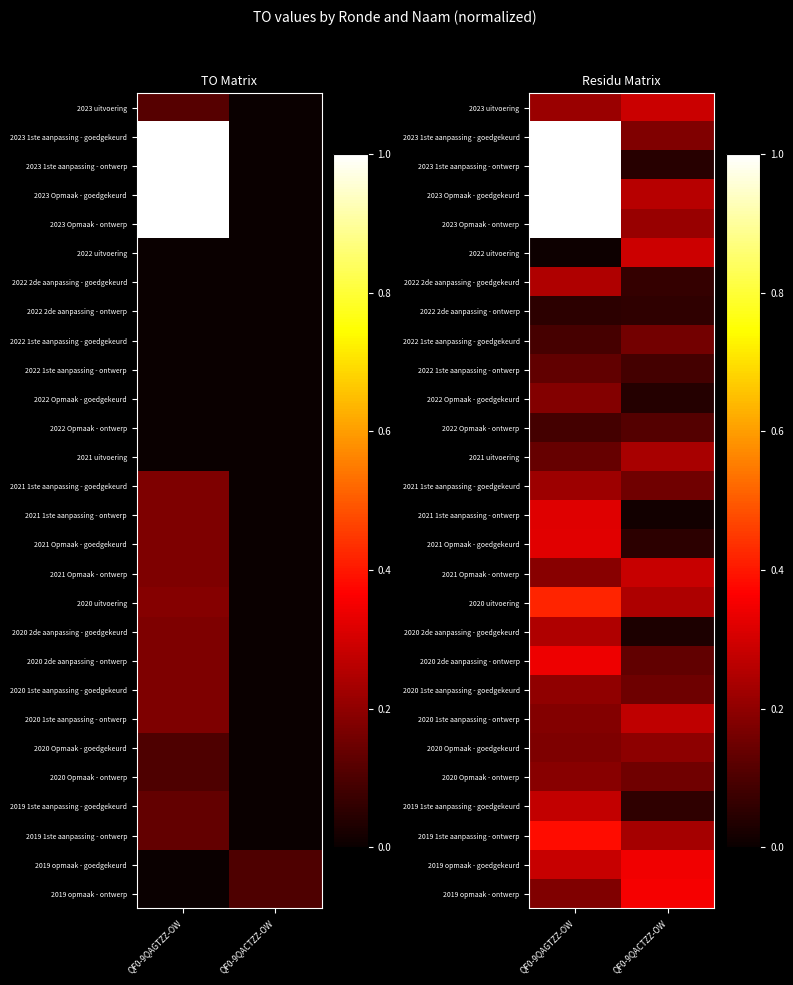

At QF0-9QAGTZZ-OW, list the series in order from smallest to largest.

2022 uitvoering, 2022 2de aanpassing - ontwerp, 2022 Opmaak - ontwerp, 2022 1ste aanpassing - goedgekeurd, 2022 1ste aanpassing - ontwerp, 2021 uitvoering, 2020 Opmaak - goedgekeurd, 2019 opmaak - ontwerp, 2020 1ste aanpassing - ontwerp, 2022 Opmaak - goedgekeurd, 2021 Opmaak - ontwerp, 2020 Opmaak - ontwerp, 2020 1ste aanpassing - goedgekeurd, 2023 uitvoering, 2021 1ste aanpassing - goedgekeurd, 2020 2de aanpassing - goedgekeurd, 2022 2de aanpassing - goedgekeurd, 2019 1ste aanpassing - goedgekeurd, 2019 opmaak - goedgekeurd, 2021 1ste aanpassing - ontwerp, 2021 Opmaak - goedgekeurd, 2020 2de aanpassing - ontwerp, 2019 1ste aanpassing - ontwerp, 2020 uitvoering, 2023 1ste aanpassing - goedgekeurd, 2023 1ste aanpassing - ontwerp, 2023 Opmaak - goedgekeurd, 2023 Opmaak - ontwerp